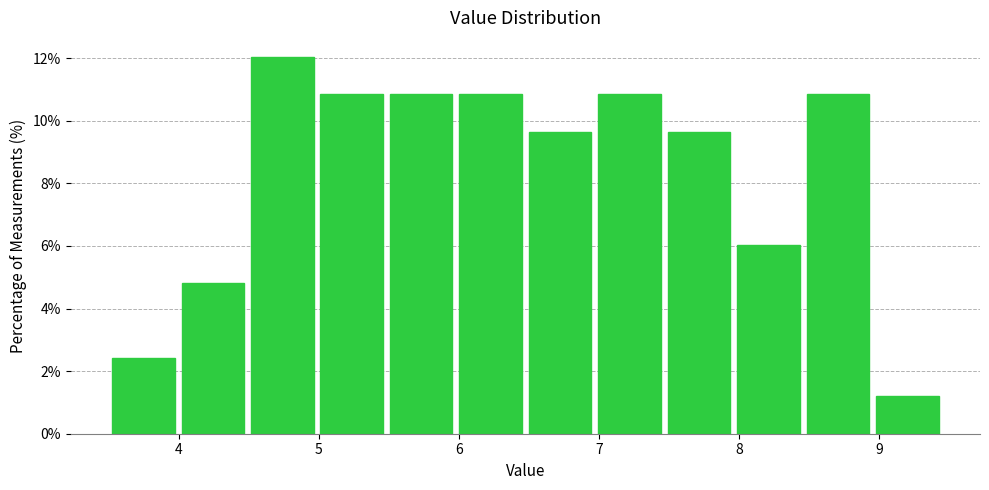

Which range on the x-axis has the tallest bar?

4.5 to 5.0